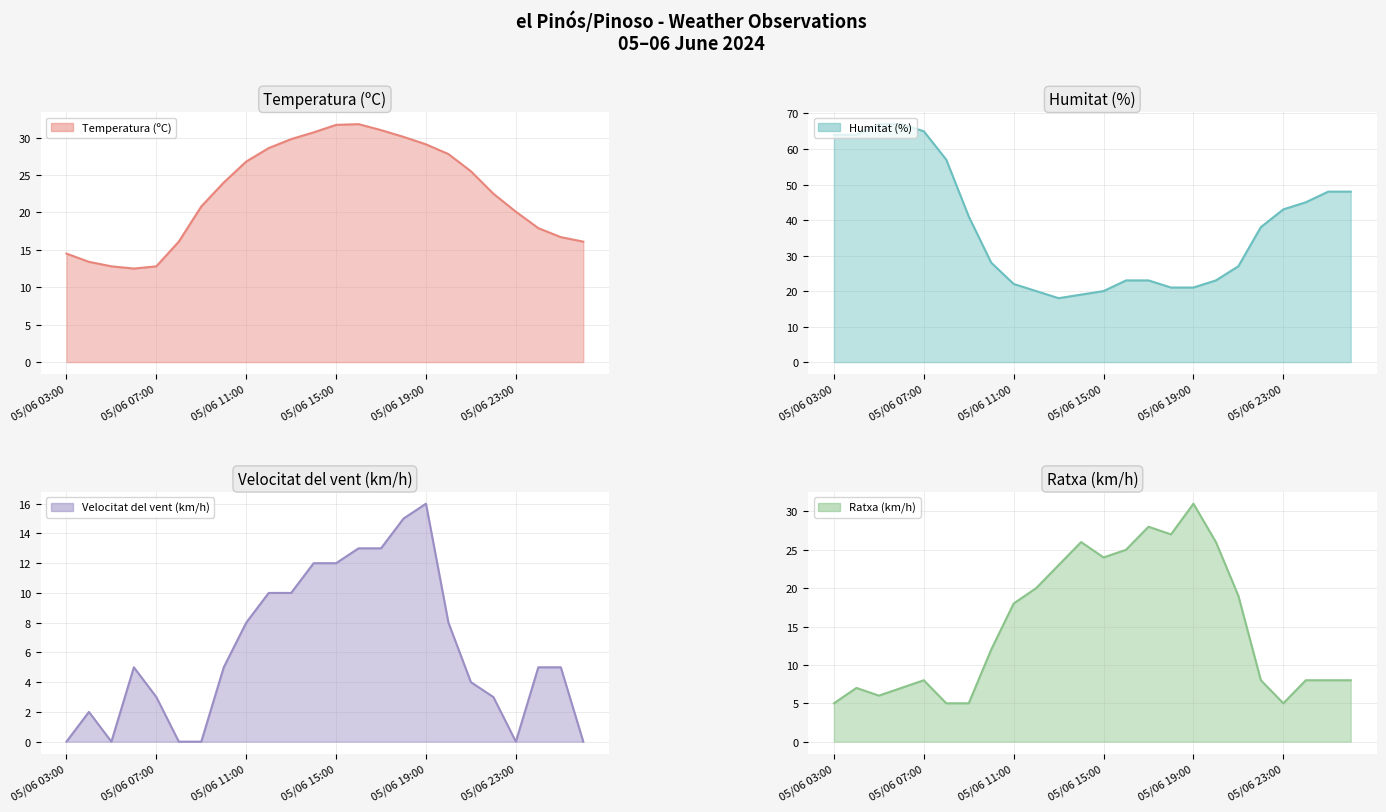

How many values in the Humitat (%) series exceed 38?

11